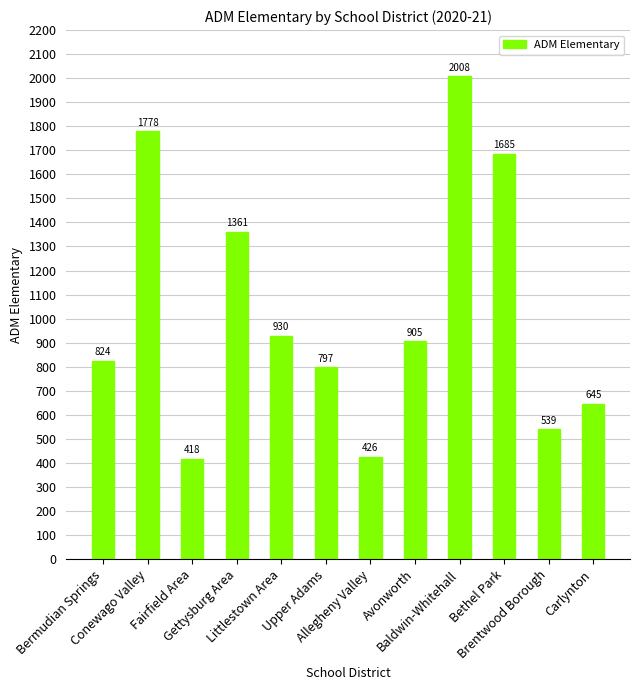

What is the value of the 1st bar from the left?

824.5